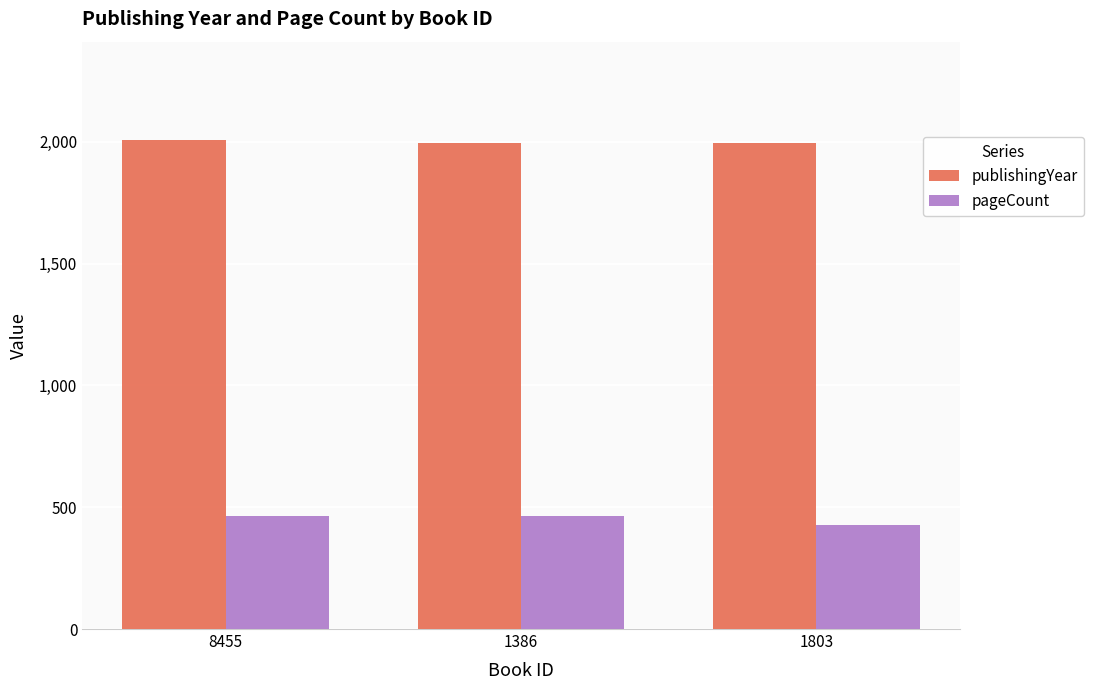

Are the bars grouped side by side (vs. stacked)?

Yes